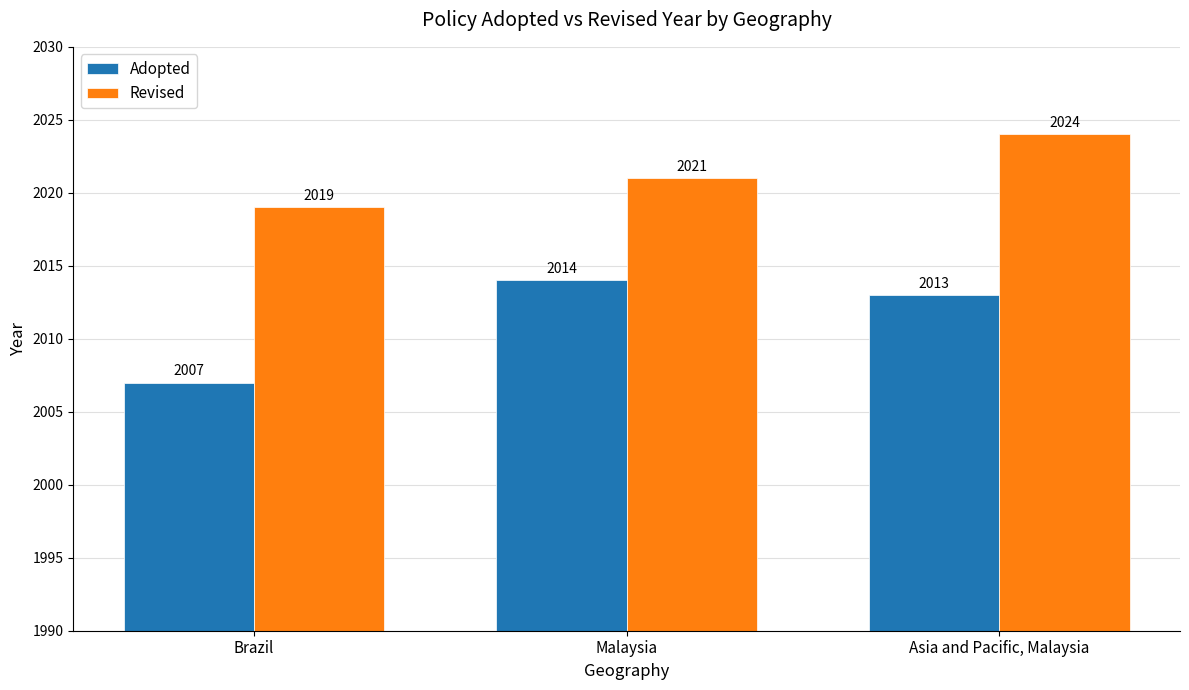

At how many categories does at least one series exceed 2011?

3